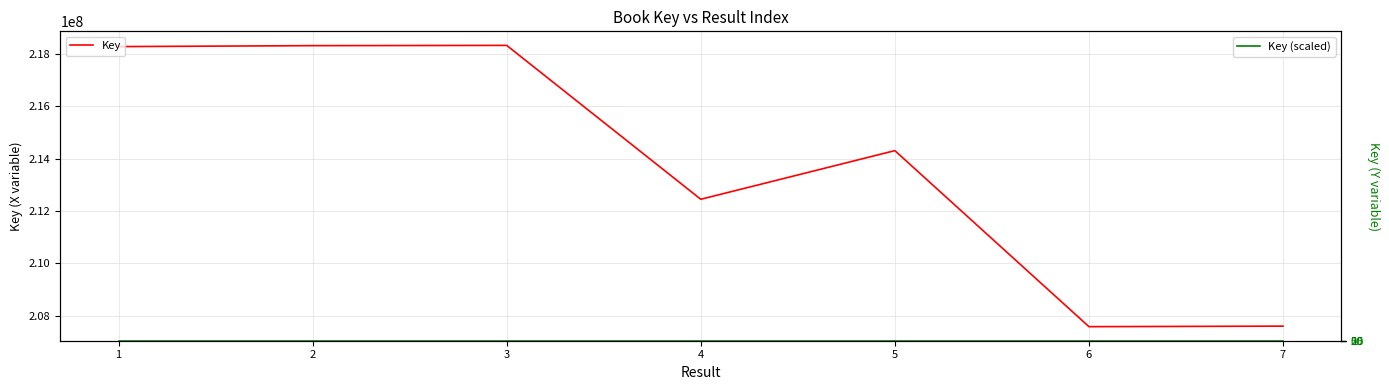

What is the value of the Key (scaled) point at the 7th from the left?

19.0